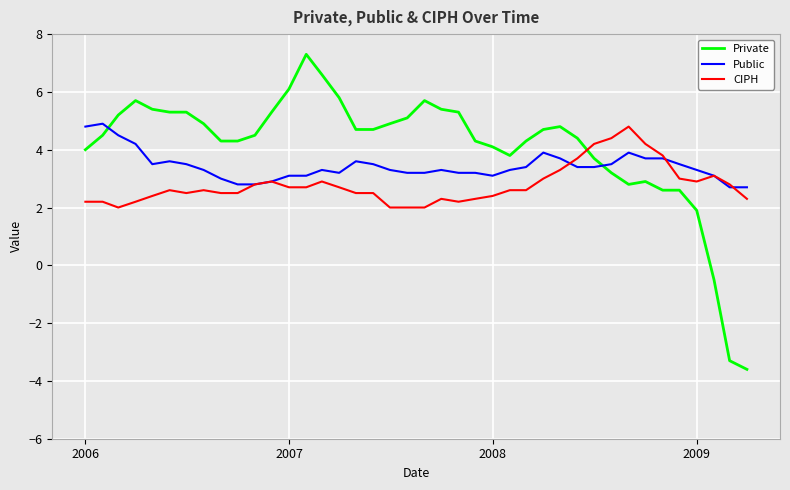

What is the minimum value for CIPH?

2.0